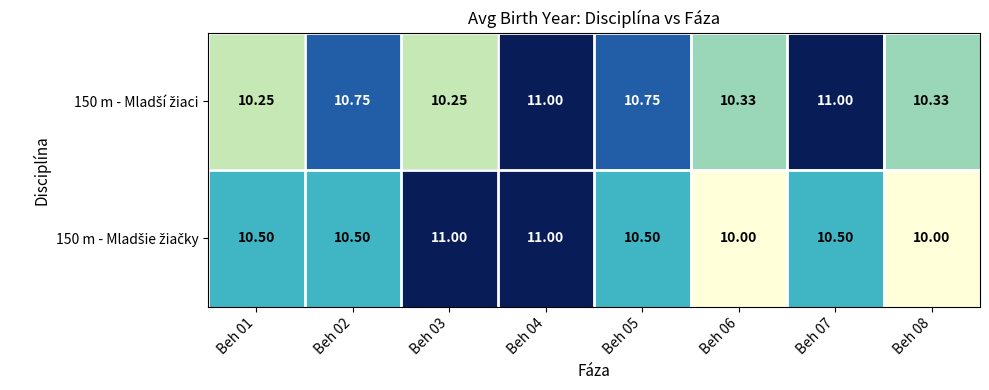

What is the spread (max minus min) of values at Beh 03?

0.8